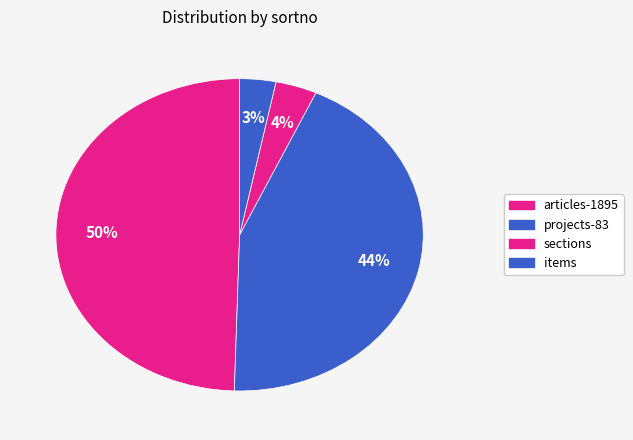

Count the number of slices in the pie.

4